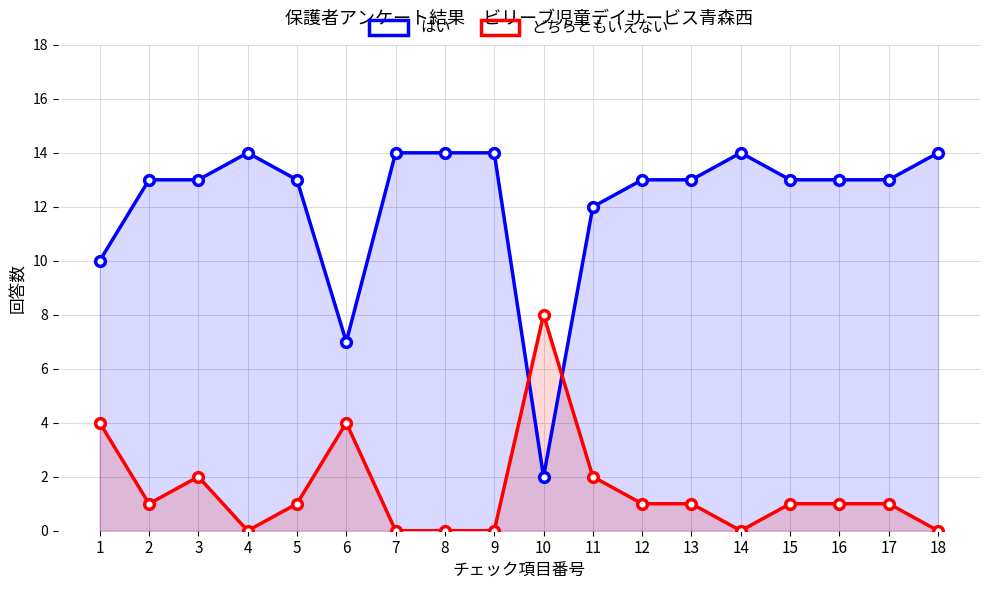

At which category does the chart reach its peak across all series?

4